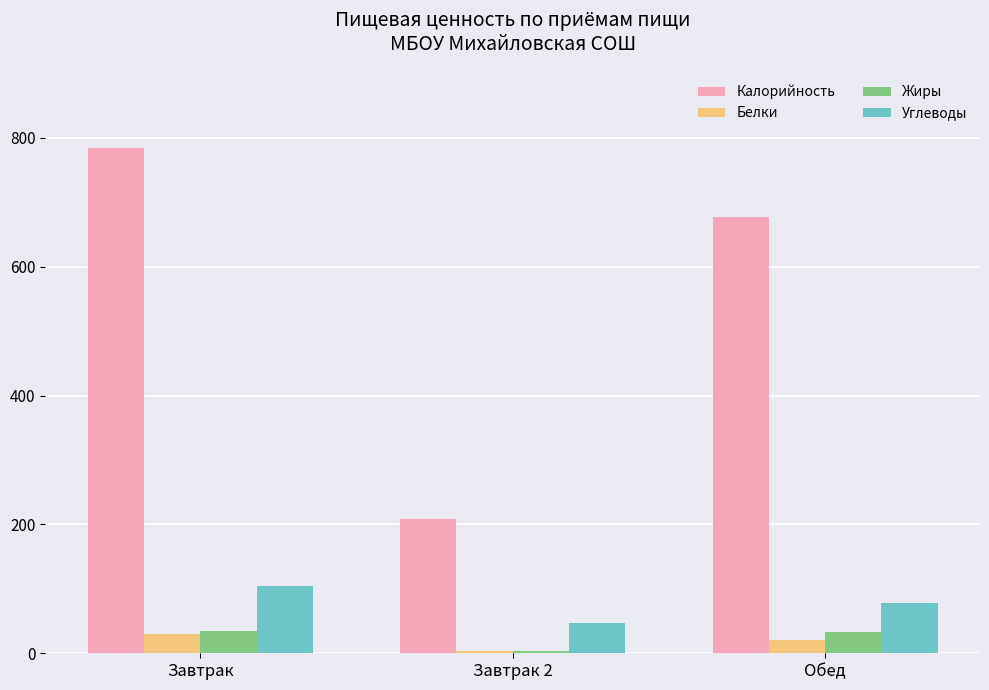

What are all the series names shown in the legend?

Калорийность, Белки, Жиры, Углеводы